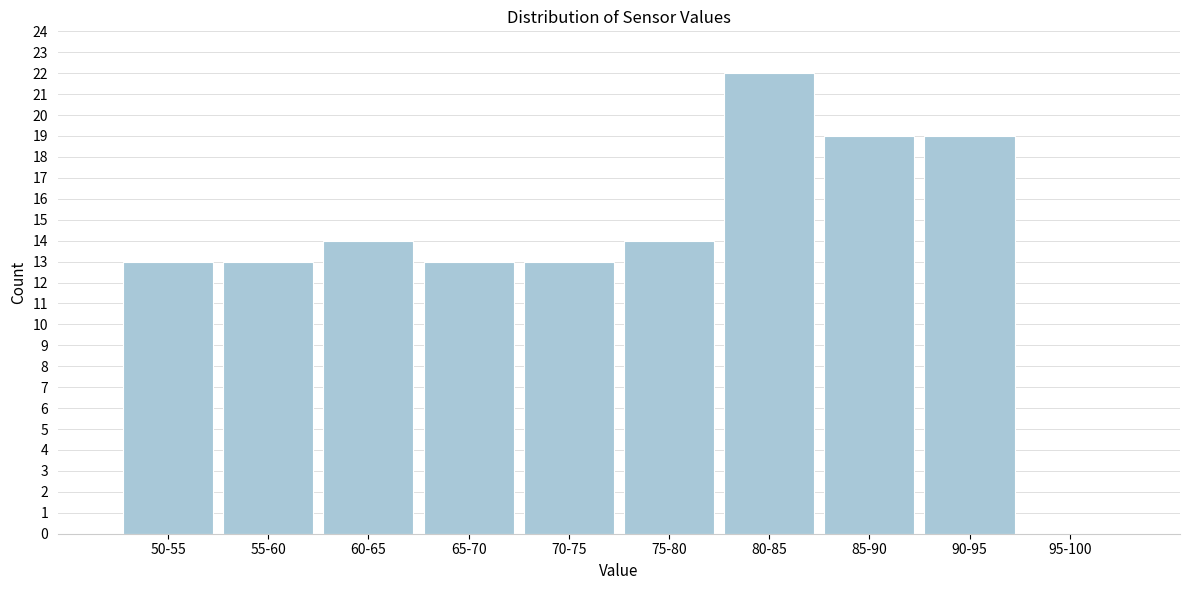

Reading left to right, list all the values displayed in this chart.

50-55=13	55-60=13	60-65=14	65-70=13	70-75=13	75-80=14	80-85=22	85-90=19	90-95=19	95-100=0